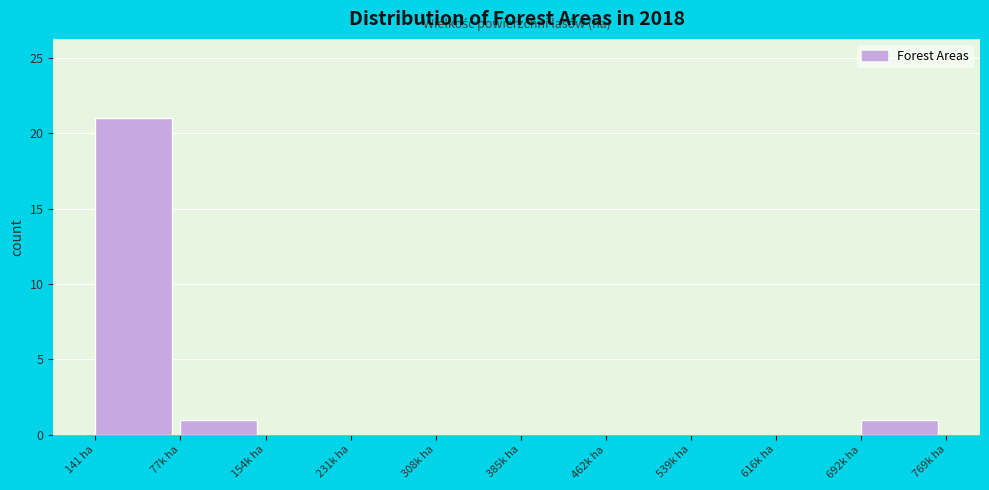

Reading left to right, what are all the values shown in this chart?

141 ha=21	77k ha=1	154k ha=0	231k ha=0	308k ha=0	385k ha=0	462k ha=0	539k ha=0	616k ha=0	692k ha=1